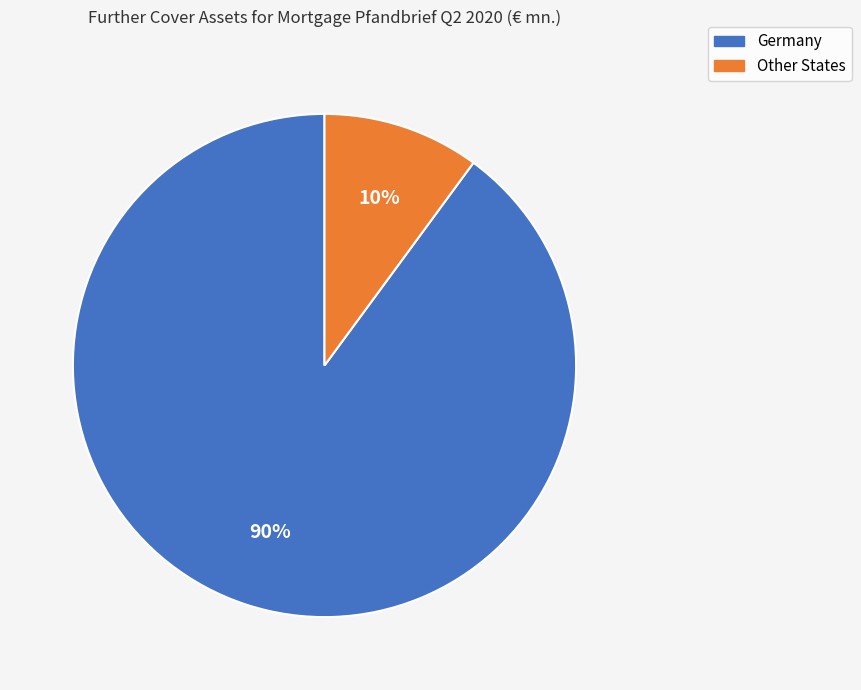

Approximately how many times larger is the value at Other States compared to Germany?

0.1